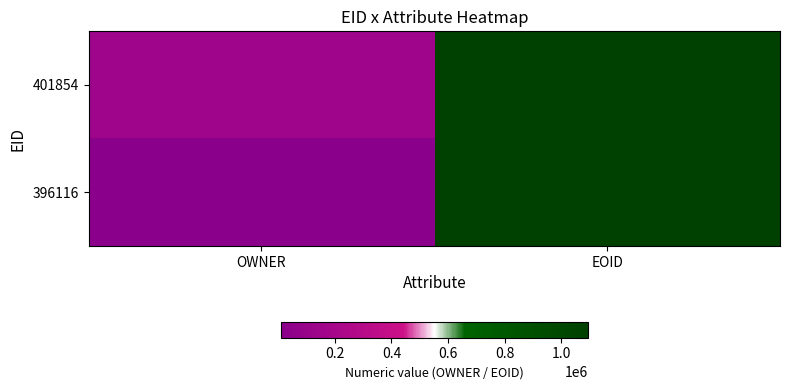

How many categories are shown in the chart?

2